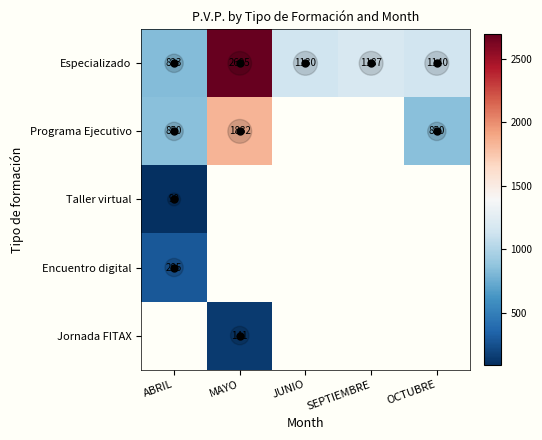

What is the difference between the maximum and minimum values in the Programa Ejecutivo series?

982.0